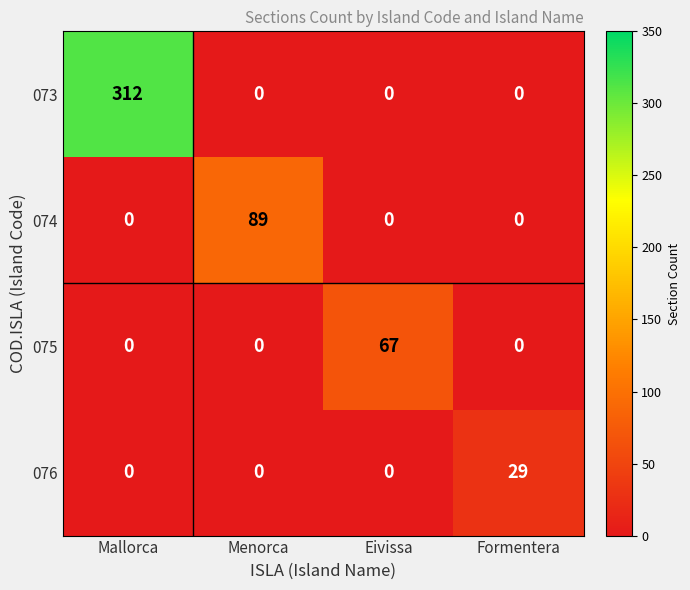

Which category has the highest value in the 074 series?

Menorca